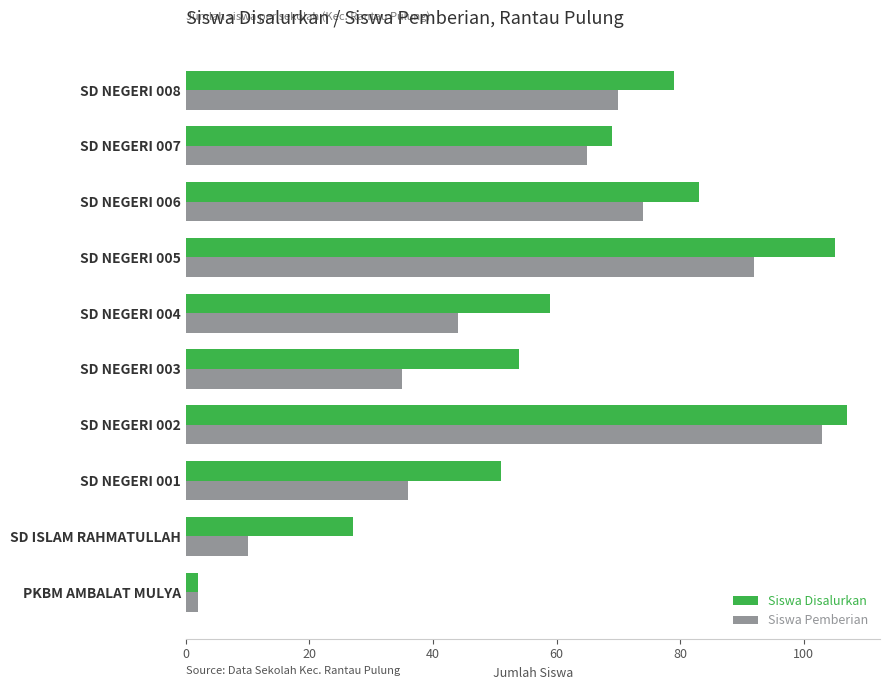

What is the difference between the second highest and minimum values in the Siswa Pemberian series?

90